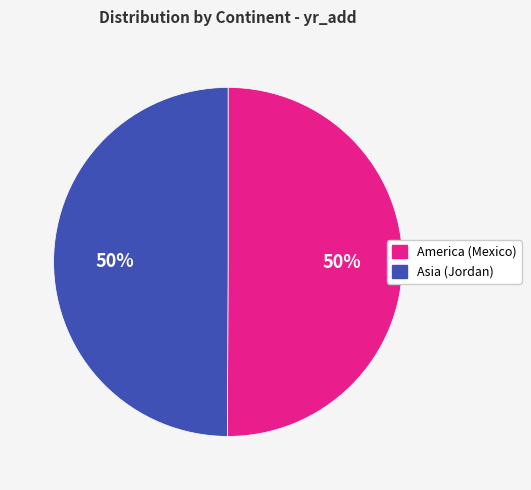

To the nearest percent, what is the average slice percentage?

50%